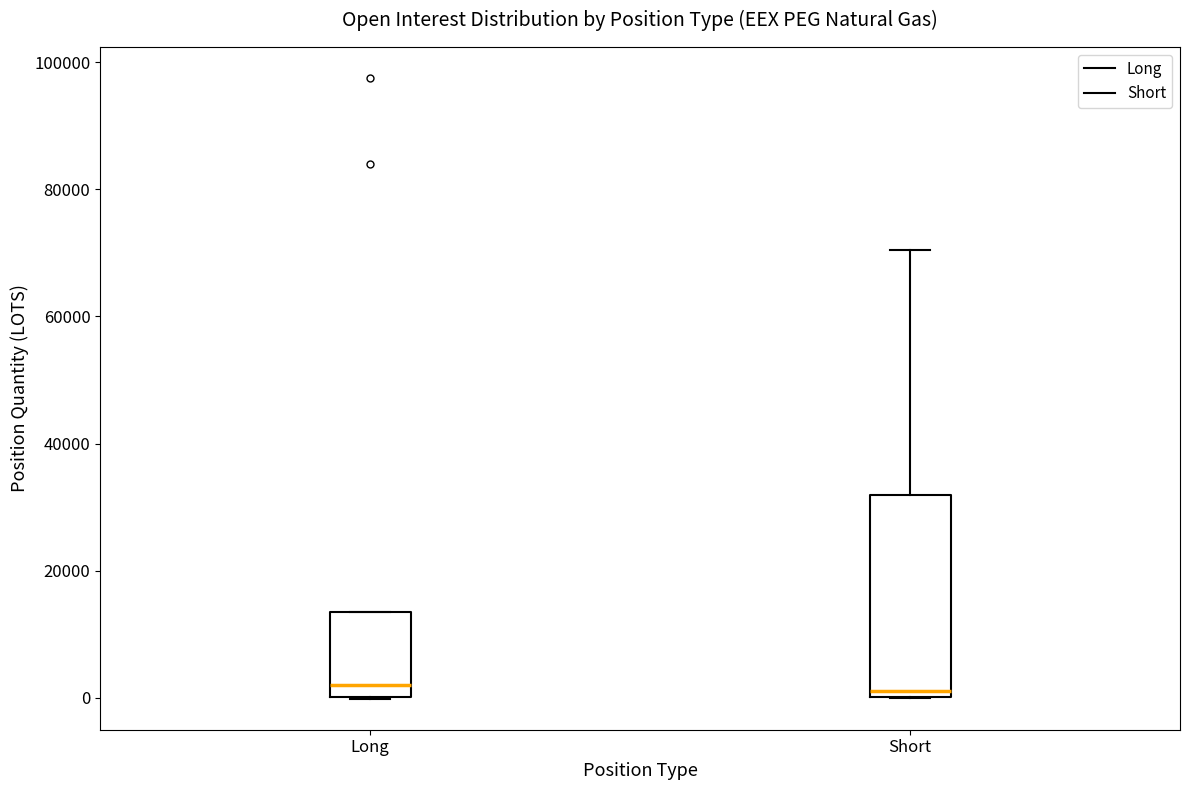

Comparing the boxes themselves (not the whiskers), which one is the tallest?

Short